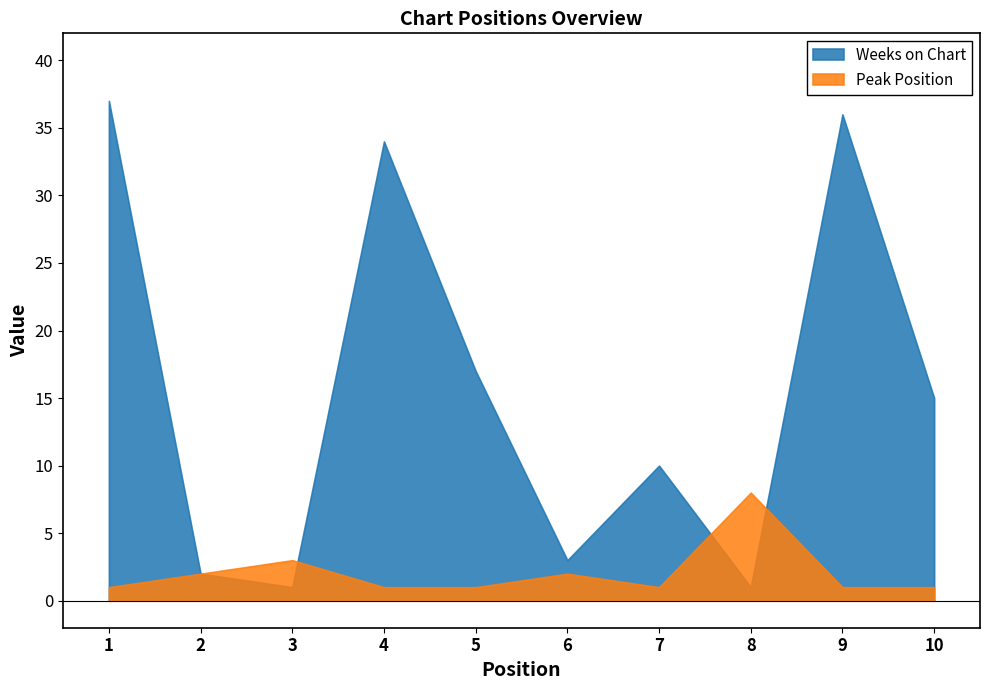

What are all the series names shown in the legend?

Weeks on Chart, Peak Position